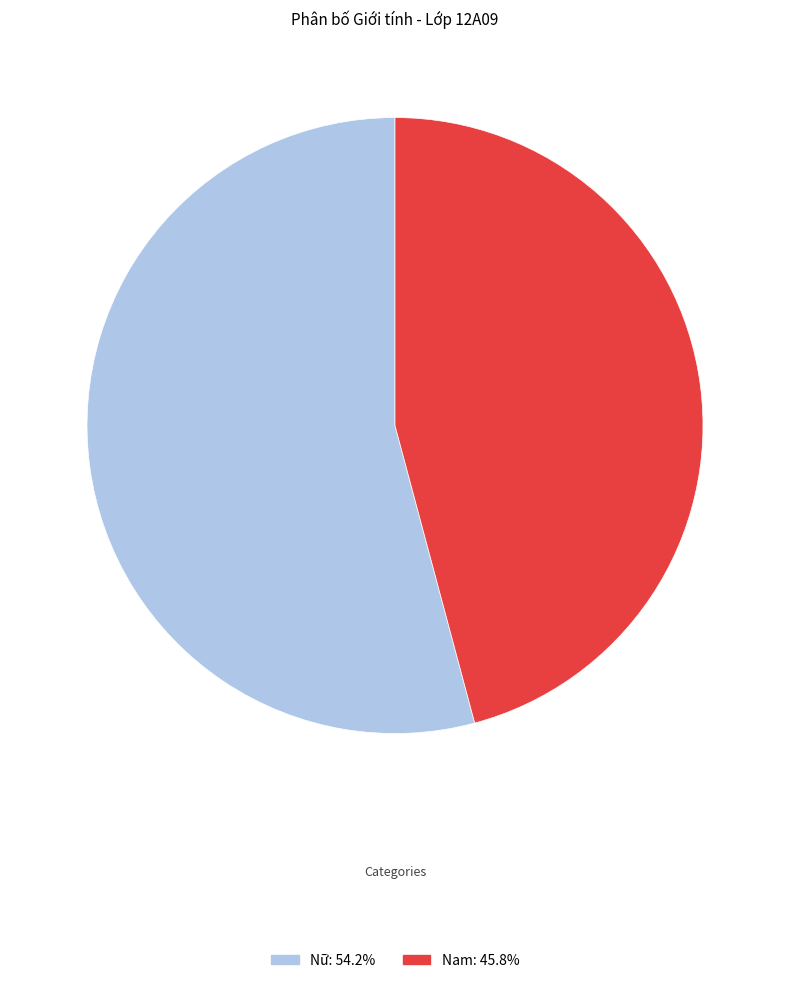

Is the sum of Nữ and Nam greater than half?

Yes